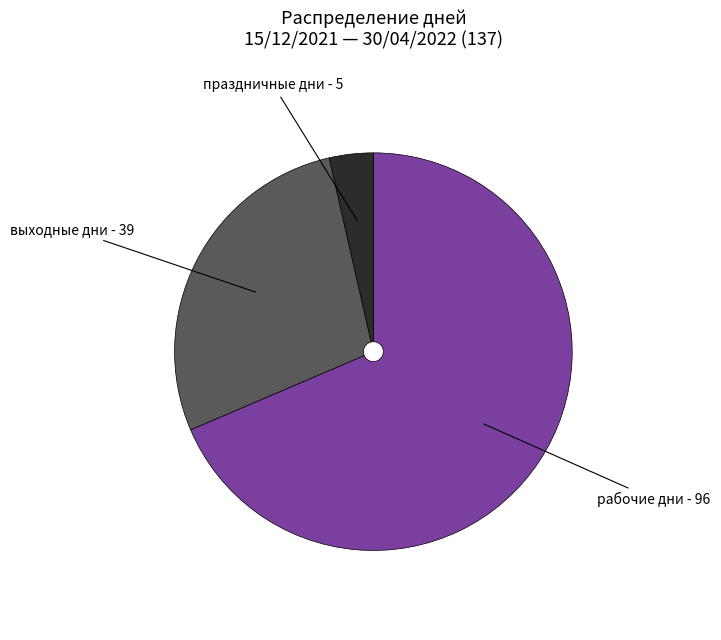

Does рабочие дни account for over 50% of the chart?

Yes